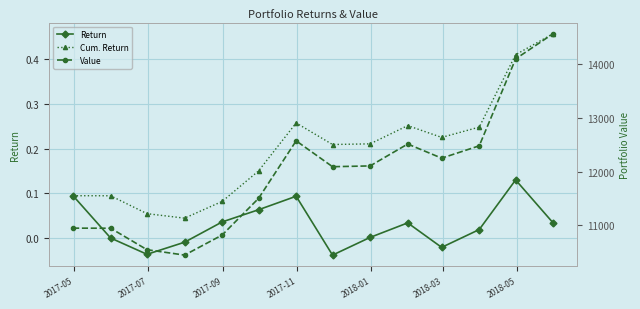

True or false: Cum. Return has more than 1 points higher than both neighbors.

True